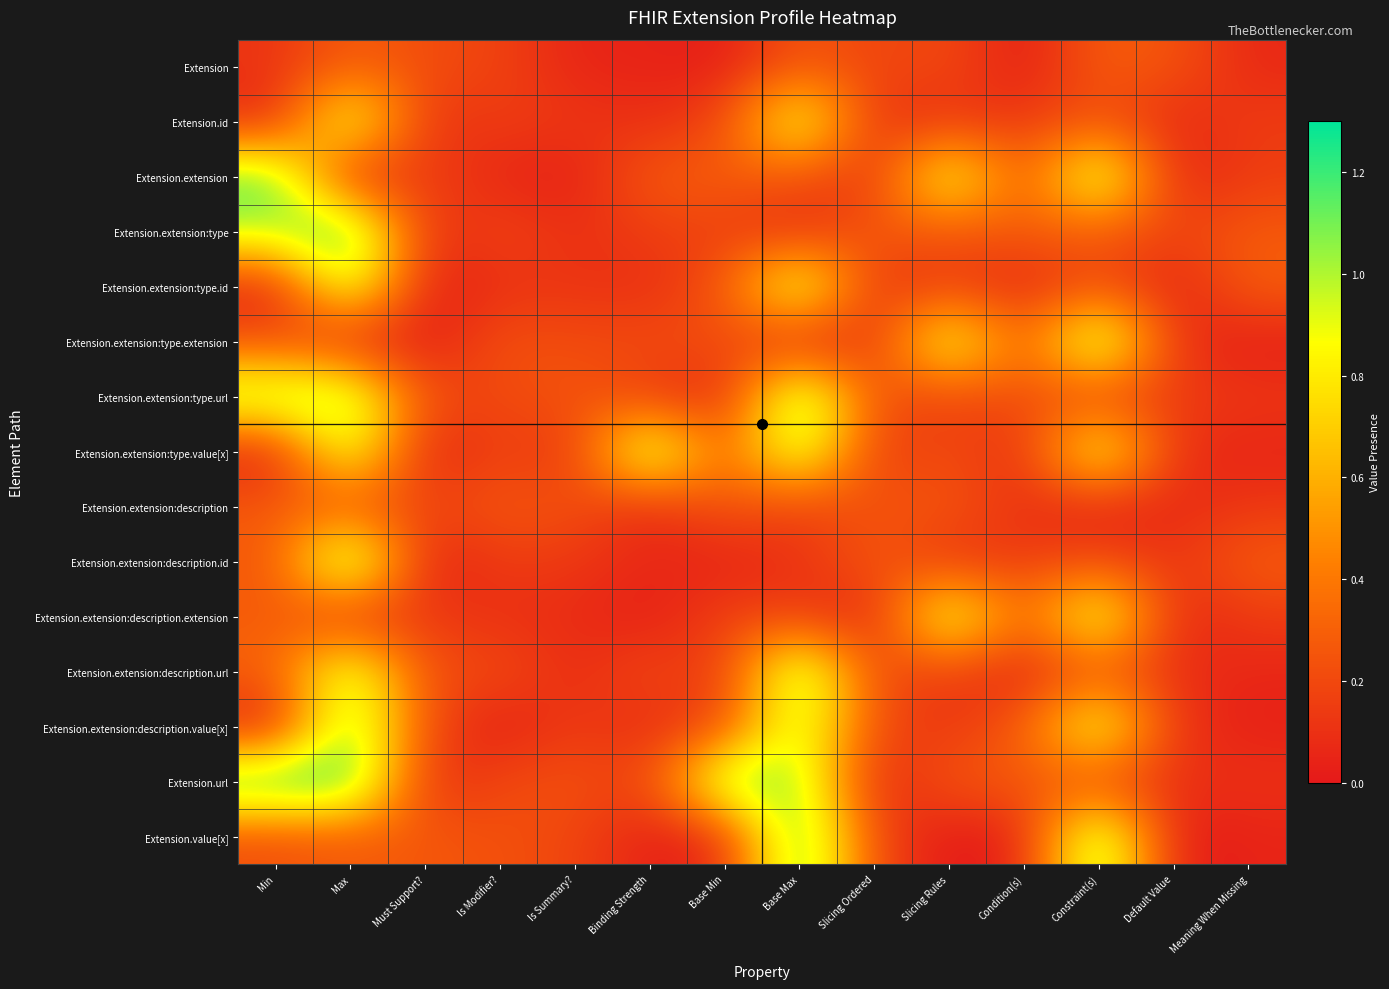

At how many categories does at least one series exceed 1?

7